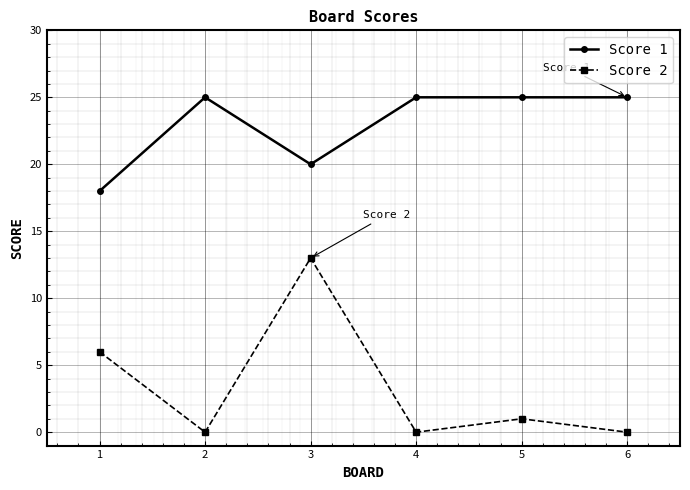

What is the total value across all series at 5?

26